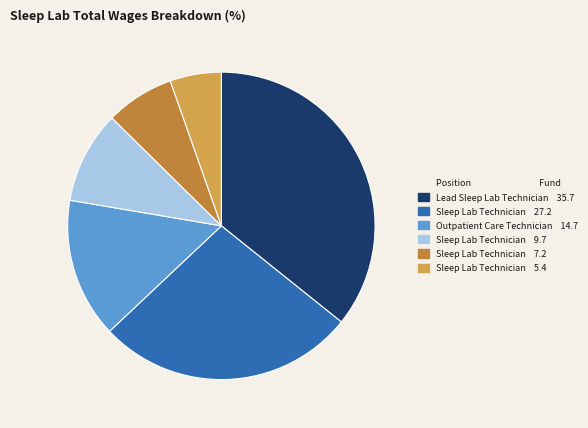

Does any single category account for the majority?

No